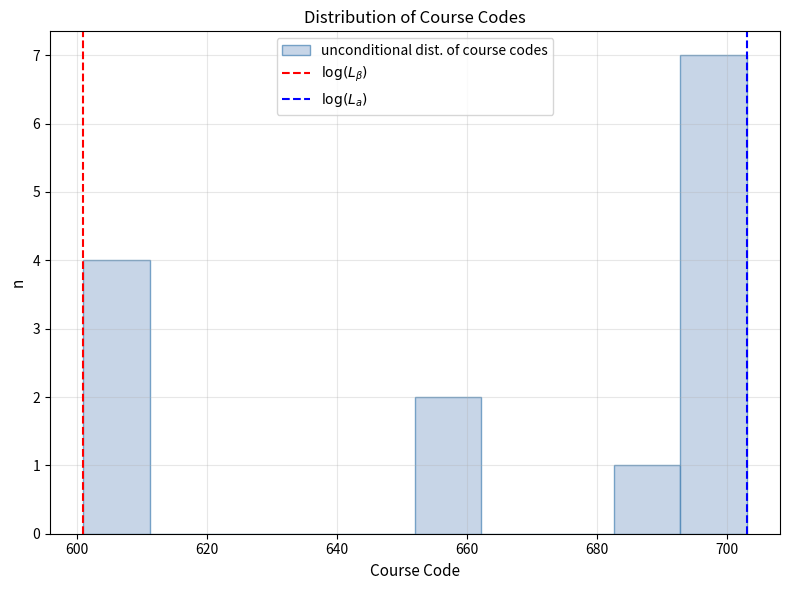

Which range on the x-axis has the tallest bar?

692.8 to 703.0